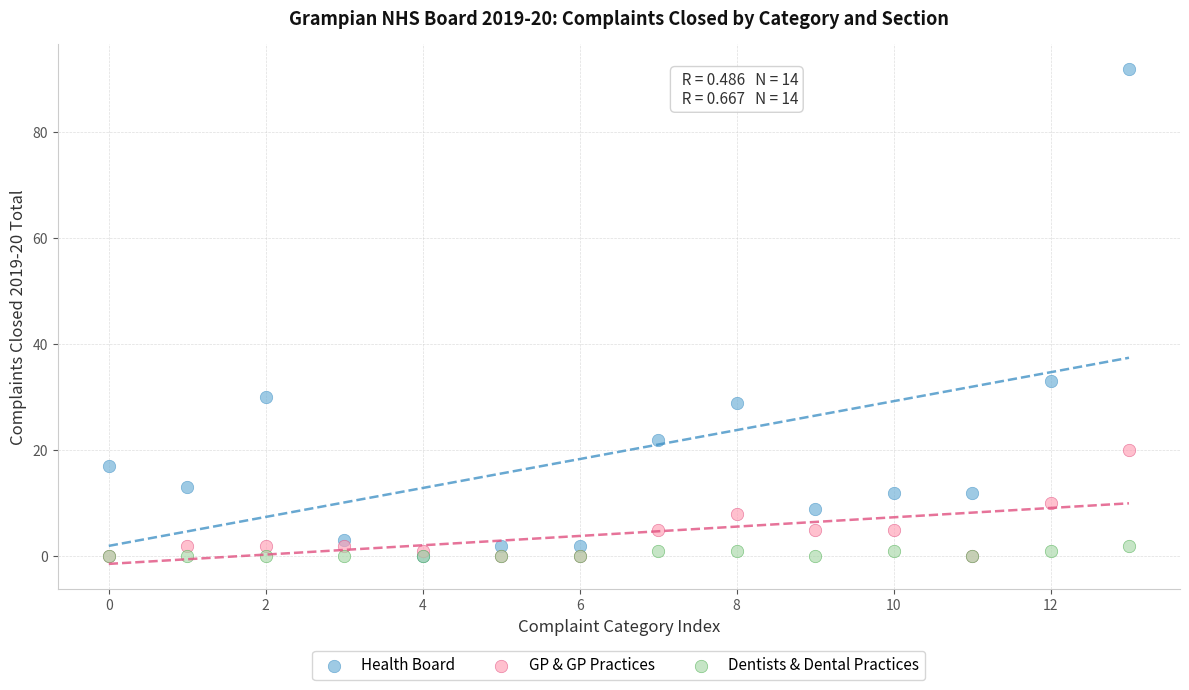

Across all series, what Y value is closest to 46?

33